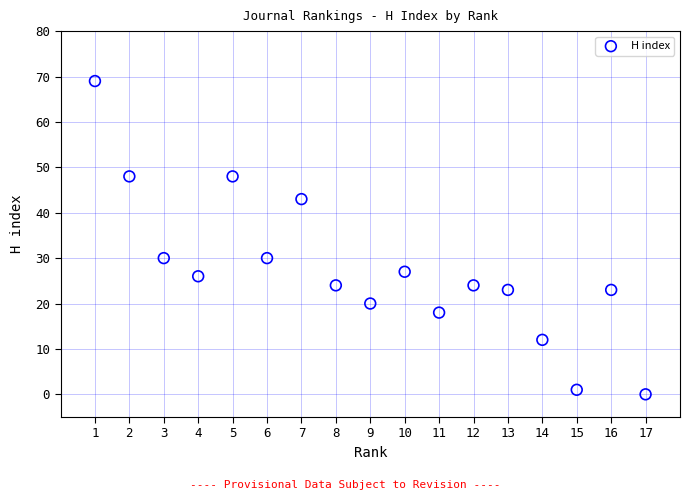

What is the range of X values (max minus min)?

16